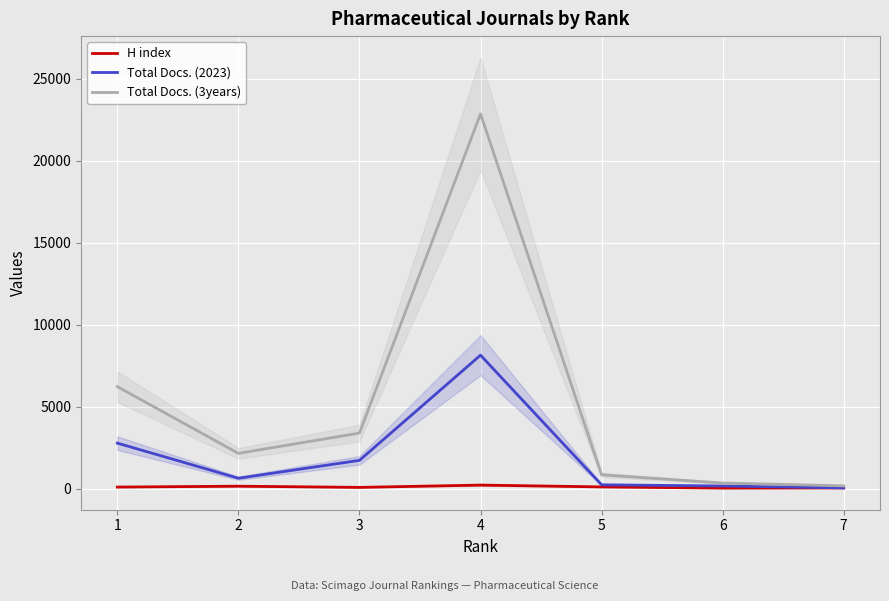

Count the number of data series in this chart.

3